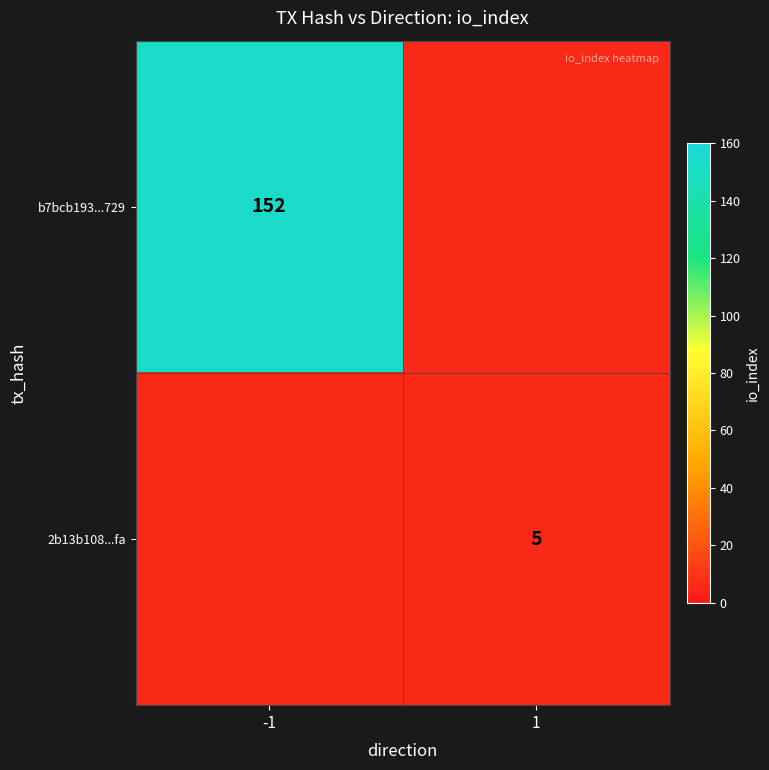

Which label corresponds to the smallest value in the chart?

1